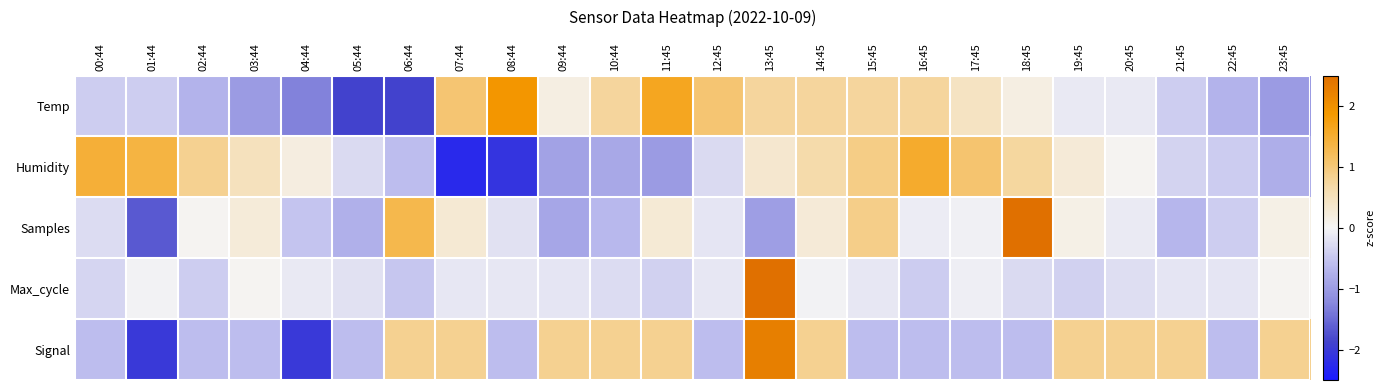

Reading left to right, what are all the values shown in this chart?

Temp: 00:44=-0.4	01:44=-0.4	02:44=-0.7	03:44=-1.0	04:44=-1.3	05:44=-1.9	06:44=-1.9	07:44=1.0	08:44=1.9	09:44=0.2	10:44=0.7	11:45=1.6	12:45=1.0	13:45=0.7	14:45=0.7	15:45=0.7	16:45=0.7	17:45=0.5	18:45=0.2	19:45=-0.1	20:45=-0.1	21:45=-0.4	22:45=-0.7	23:45=-1.0
Humidity: 00:44=1.5	01:44=1.4	02:44=0.8	03:44=0.5	04:44=0.2	05:44=-0.3	06:44=-0.6	07:44=-2.3	08:44=-2.1	09:44=-0.9	10:44=-0.8	11:45=-1.0	12:45=-0.3	13:45=0.3	14:45=0.7	15:45=0.9	16:45=1.5	17:45=1.1	18:45=0.7	19:45=0.3	20:45=0.0	21:45=-0.4	22:45=-0.4	23:45=-0.8
Samples: 00:44=-0.3	01:44=-1.7	02:44=0.0	03:44=0.2	04:44=-0.5	05:44=-0.7	06:44=1.3	07:44=0.3	08:44=-0.2	09:44=-0.9	10:44=-0.7	11:45=0.3	12:45=-0.2	13:45=-1.0	14:45=0.3	15:45=0.9	16:45=-0.1	17:45=-0.0	18:45=3.8	19:45=0.1	20:45=-0.1	21:45=-0.7	22:45=-0.4	23:45=0.1
Max_cycle: 00:44=-0.3	01:44=-0.0	02:44=-0.4	03:44=0.0	04:44=-0.1	05:44=-0.2	06:44=-0.5	07:44=-0.2	08:44=-0.1	09:44=-0.2	10:44=-0.3	11:45=-0.4	12:45=-0.2	13:45=4.7	14:45=-0.0	15:45=-0.1	16:45=-0.4	17:45=-0.1	18:45=-0.3	19:45=-0.4	20:45=-0.2	21:45=-0.2	22:45=-0.2	23:45=0.0
Signal: 00:44=-0.6	01:44=-2.0	02:44=-0.6	03:44=-0.6	04:44=-2.0	05:44=-0.6	06:44=0.8	07:44=0.8	08:44=-0.6	09:44=0.8	10:44=0.8	11:45=0.8	12:45=-0.6	13:45=2.3	14:45=0.8	15:45=-0.6	16:45=-0.6	17:45=-0.6	18:45=-0.6	19:45=0.8	20:45=0.8	21:45=0.8	22:45=-0.6	23:45=0.8